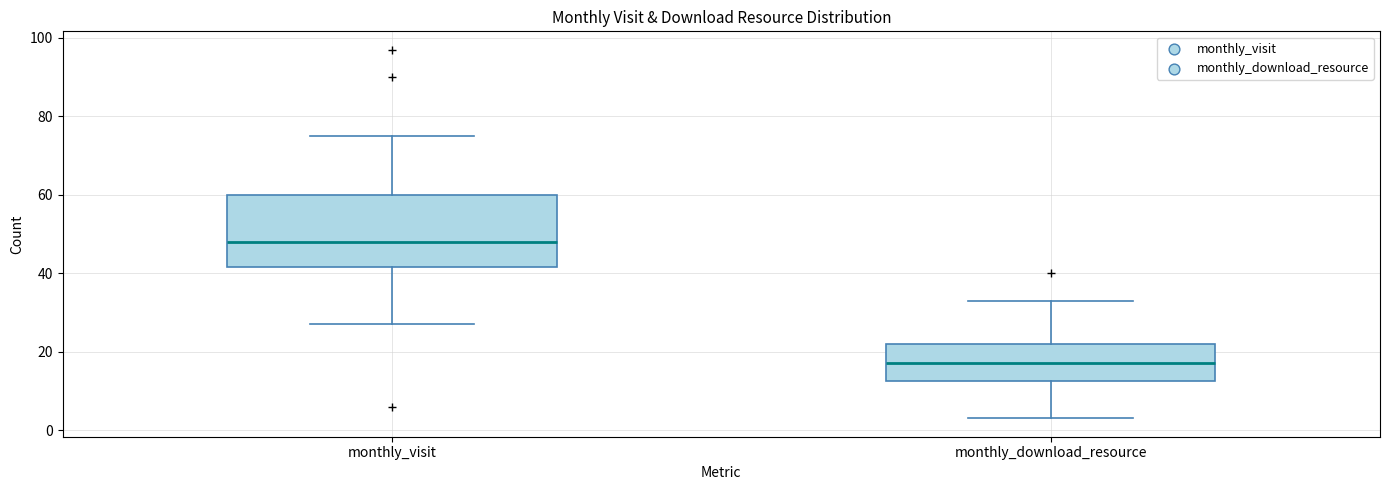

Which box's median line is the highest?

monthly_visit